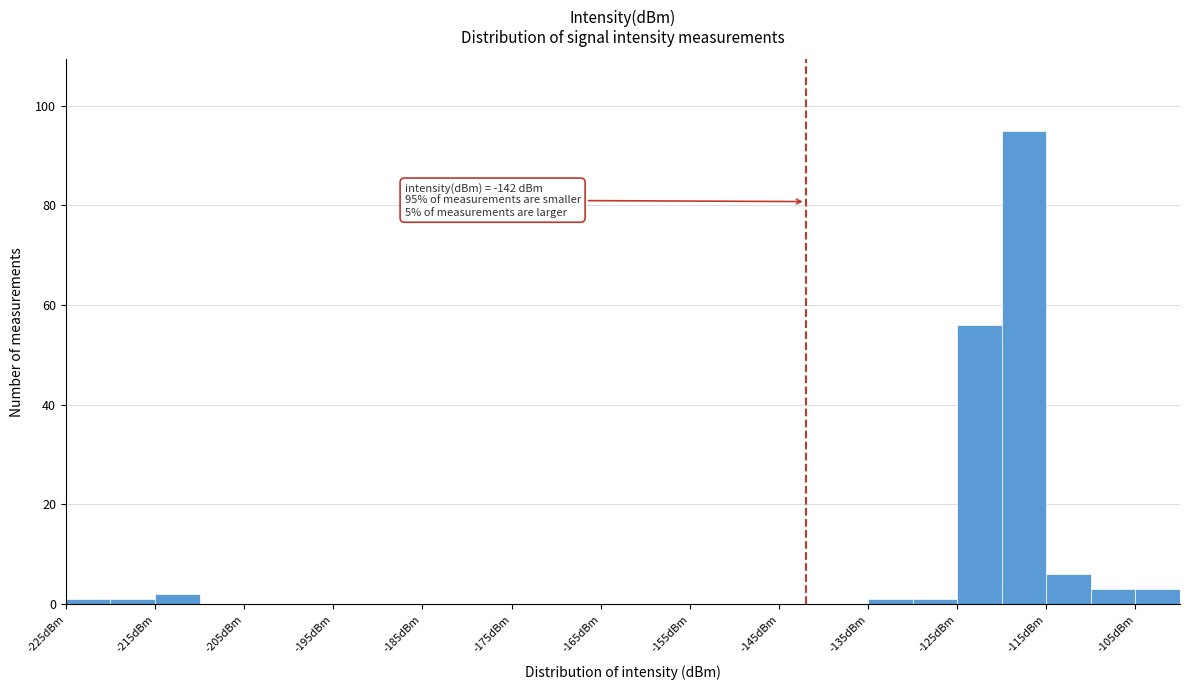

Which range on the x-axis has the tallest bar?

-120 to -115